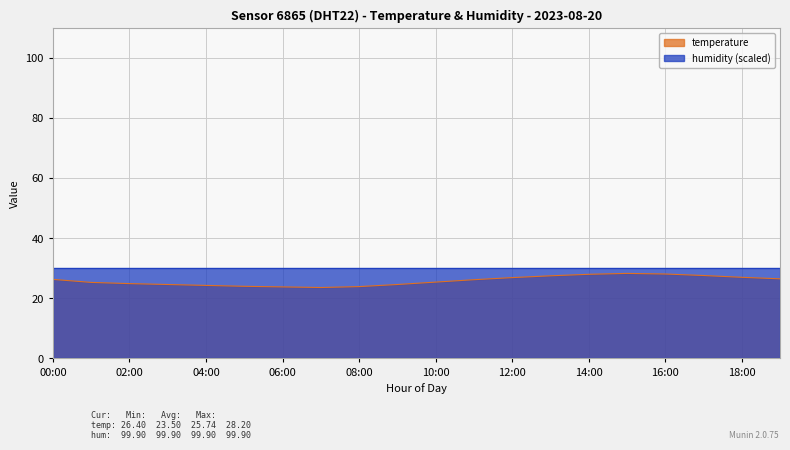

Rank the categories by value from highest to lowest.

15:00, 16:00, 14:00, 17:00, 13:00, 18:00, 12:00, 19:00, 00:00, 11:00, 10:00, 01:00, 02:00, 03:00, 09:00, 04:00, 05:00, 08:00, 06:00, 07:00